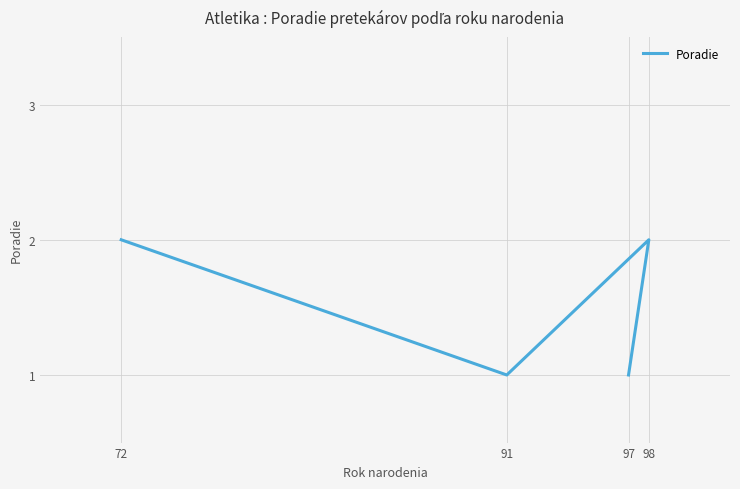

What is the maximum value shown in the chart?

2